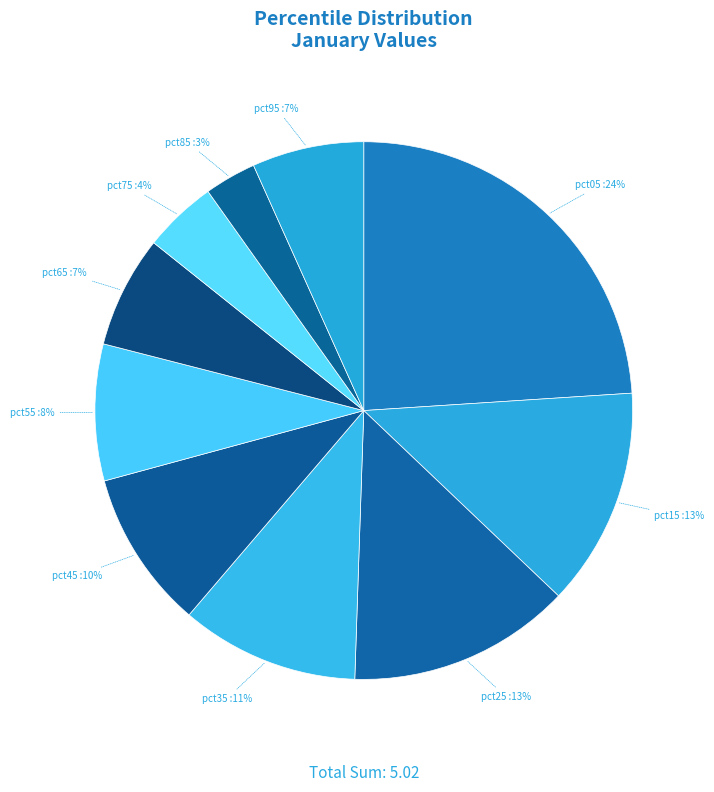

To the nearest percent, what is the average slice percentage?

10%